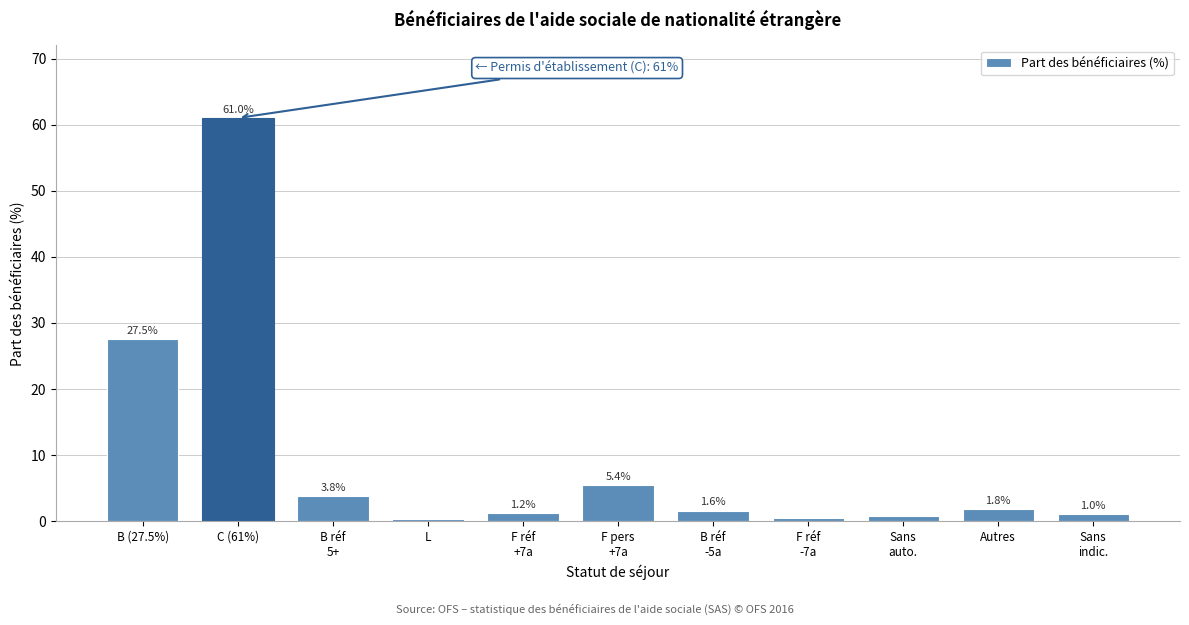

Reading right to left, extract all data points from this chart.

1.0	1.8	0.8	0.4	1.6	5.4	1.2	0.3	3.8	61.0	27.5